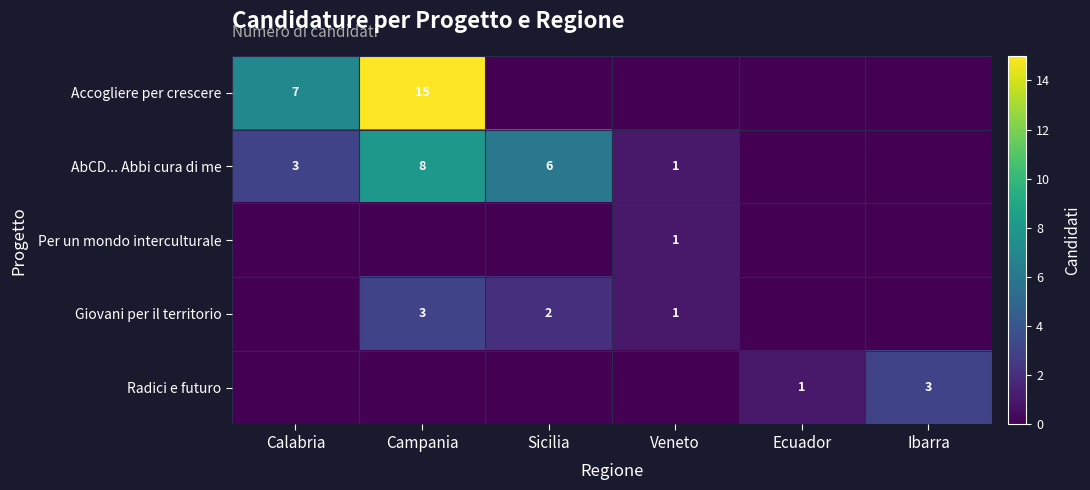

Is it true that Giovani per il territorio equals 1 at Sicilia?

False